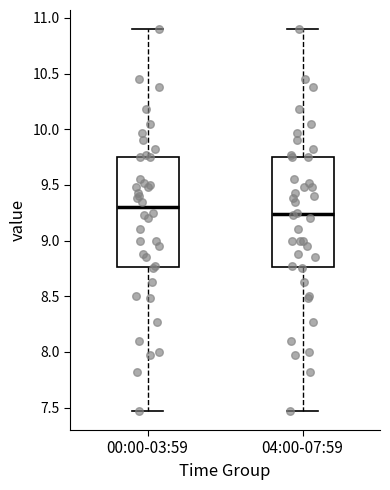

Reading left to right, read every box against the y-axis: the position of its median line, the range the box covers, and the ends of its whiskers. The values are not printed on the chart, so give them approximately, as read against the axis.

00:00-03:59: median 9.30, box 8.75 to 9.75, whiskers 7.45 to 10.90
04:00-07:59: median 9.25, box 8.75 to 9.75, whiskers 7.45 to 10.90